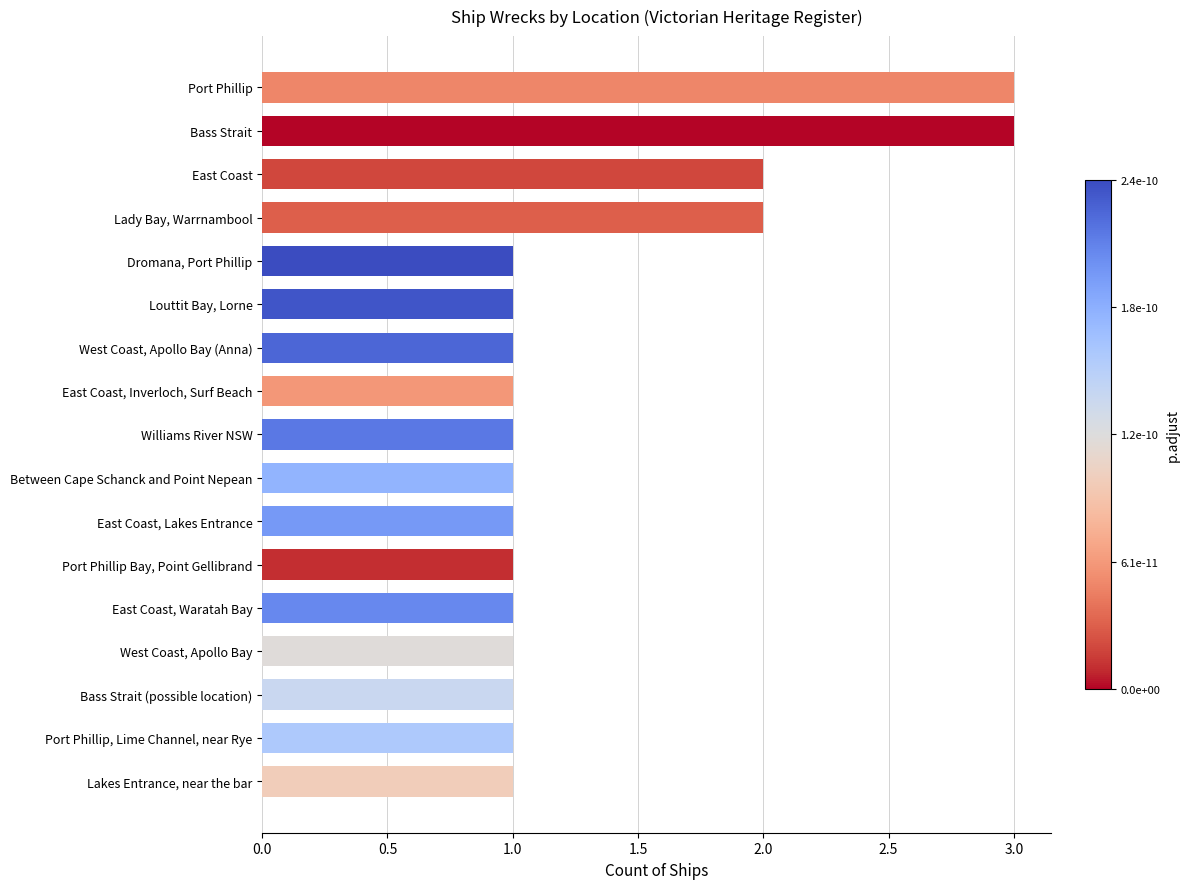

What is the ratio of the value at West Coast, Apollo Bay (Anna) to the value at Between Cape Schanck and Point Nepean?

1.0